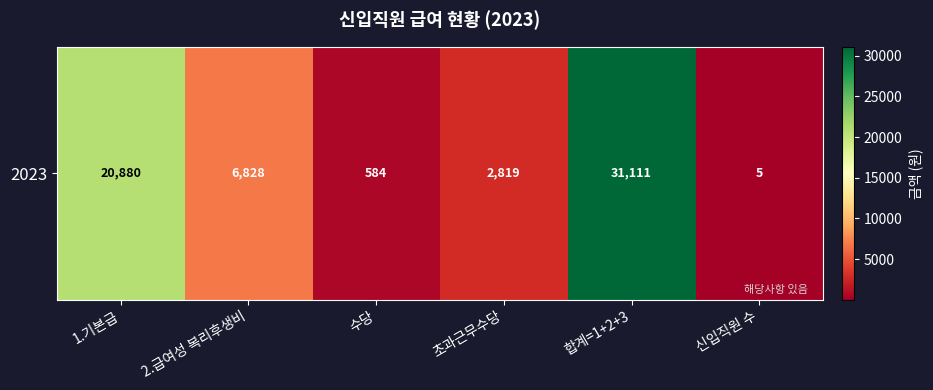

Reading right to left, extract all data points from this chart.

신입직원 수=5	합계=1+2+3=31111	초과근무수당=2819	수당=584	2.급여성 복리후생비=6828	1.기본급=20880